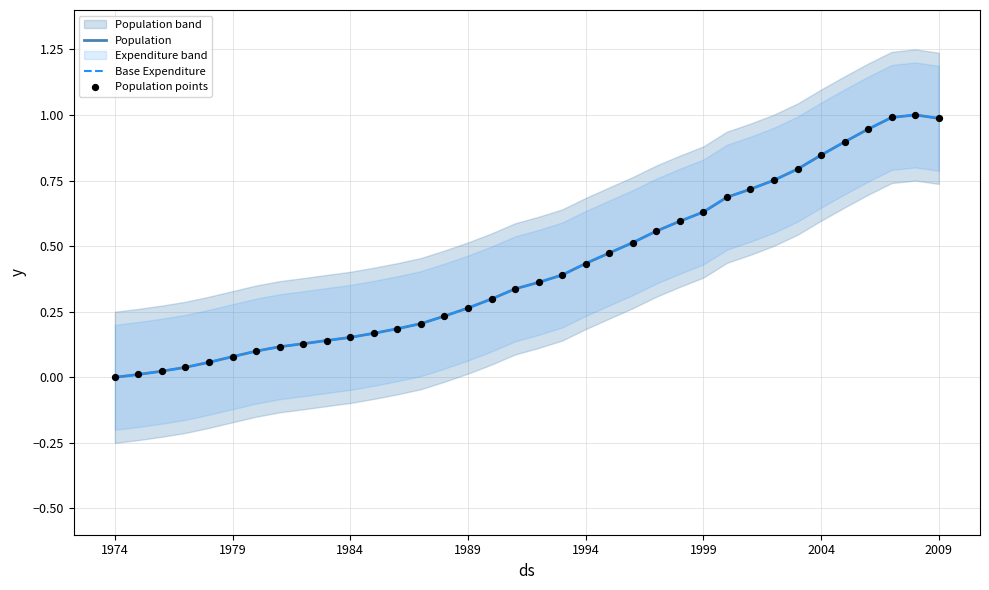

Which series has the widest spread of Y values?

Population